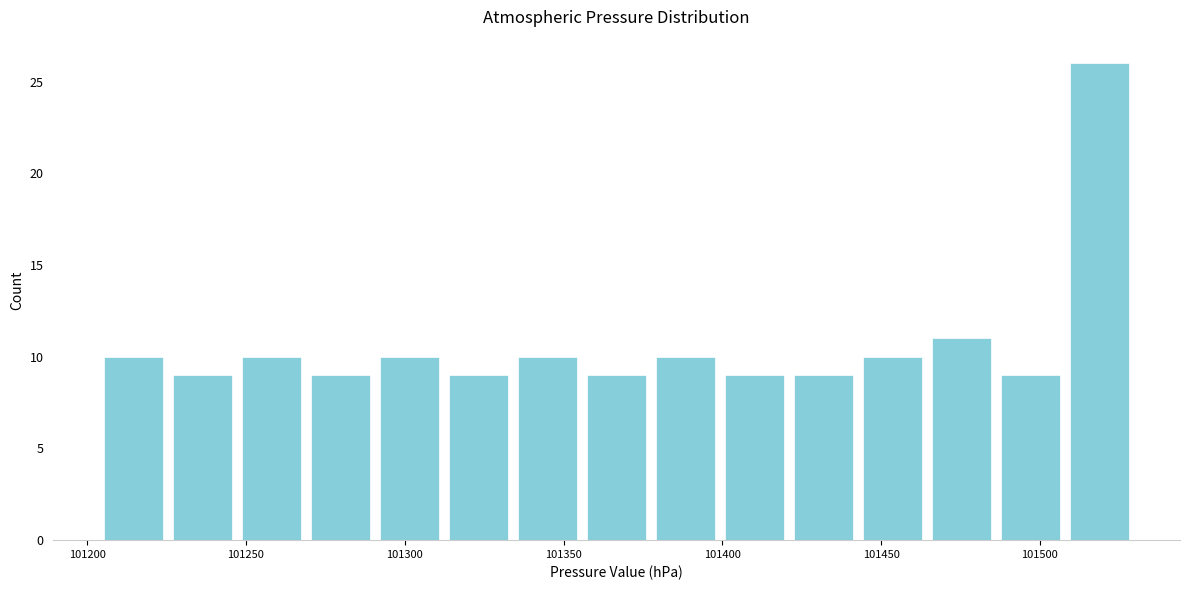

Reading left to right, list every bar in this chart as the range it spans on the x-axis followed by its height. Neither the bar edges nor the heights are printed on the chart, so give them approximately, as read against the axes.

101205 to 101225: 10
101225 to 101245: 9
101245 to 101270: 10
101270 to 101290: 9
101290 to 101310: 10
101310 to 101335: 9
101335 to 101355: 10
101355 to 101380: 9
101380 to 101400: 10
101400 to 101420: 9
101420 to 101445: 9
101445 to 101465: 10
101465 to 101485: 11
101485 to 101510: 9
101510 to 101530: 26